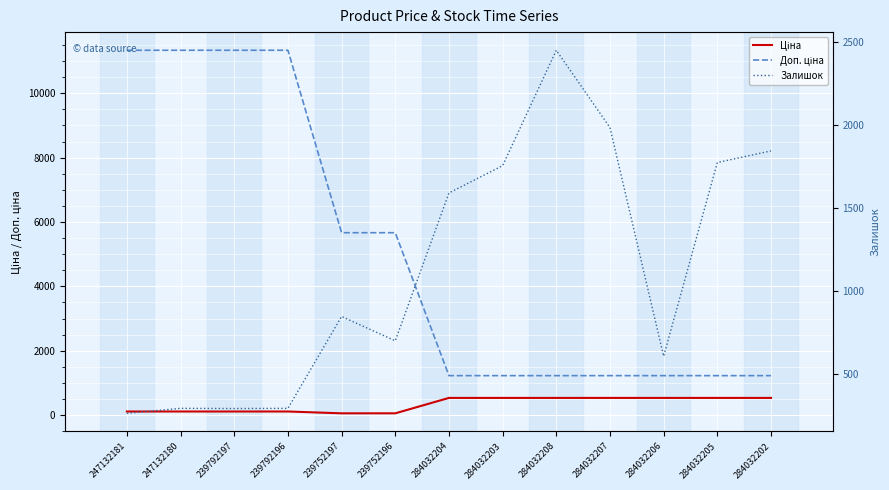

What is the label of the 1st point from the left?

247132181